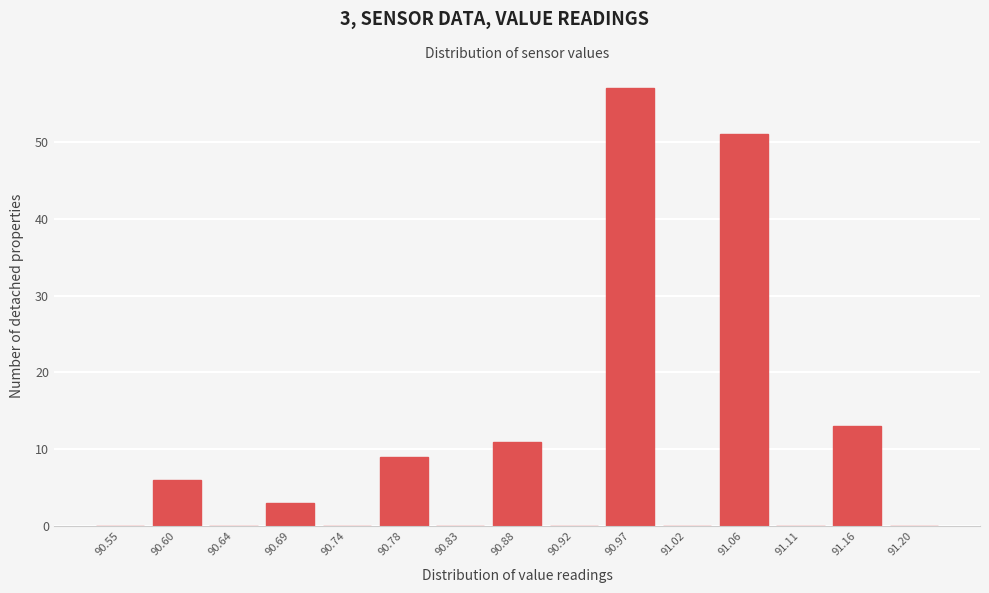

Reading left to right, list all the values displayed in this chart.

90.55=0	90.60=6	90.64=0	90.69=3	90.74=0	90.78=9	90.83=0	90.88=11	90.92=0	90.97=57	91.02=0	91.06=51	91.11=0	91.16=13	91.20=0